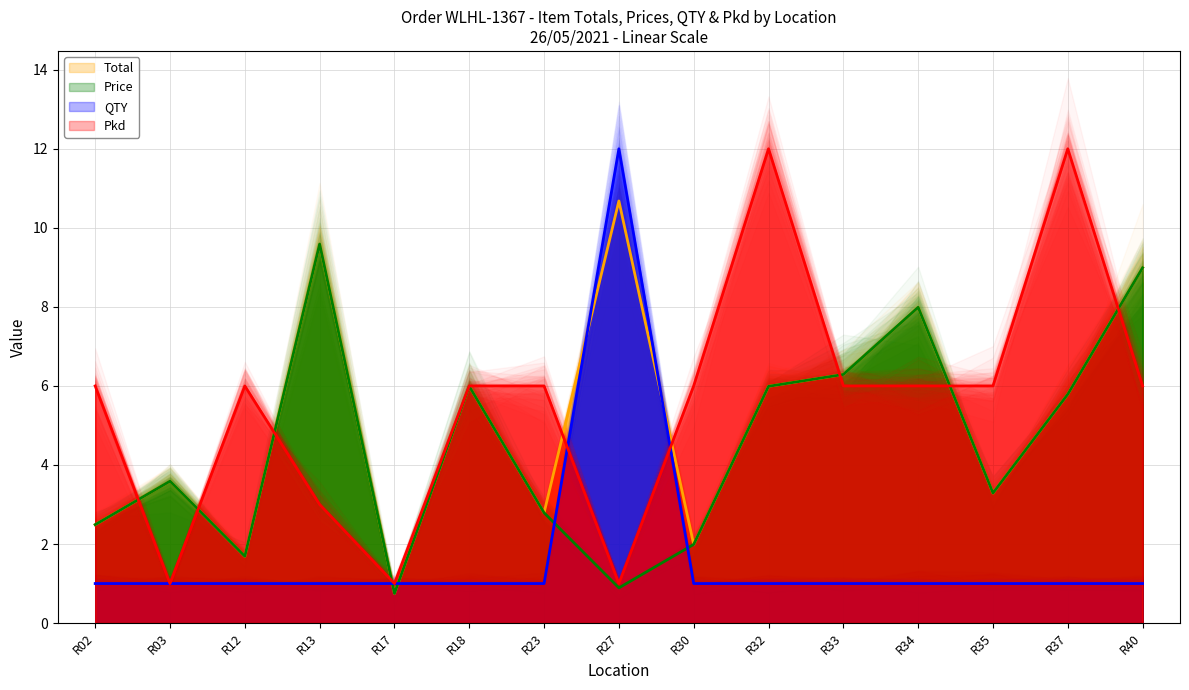

How many lines are shown in the chart?

4